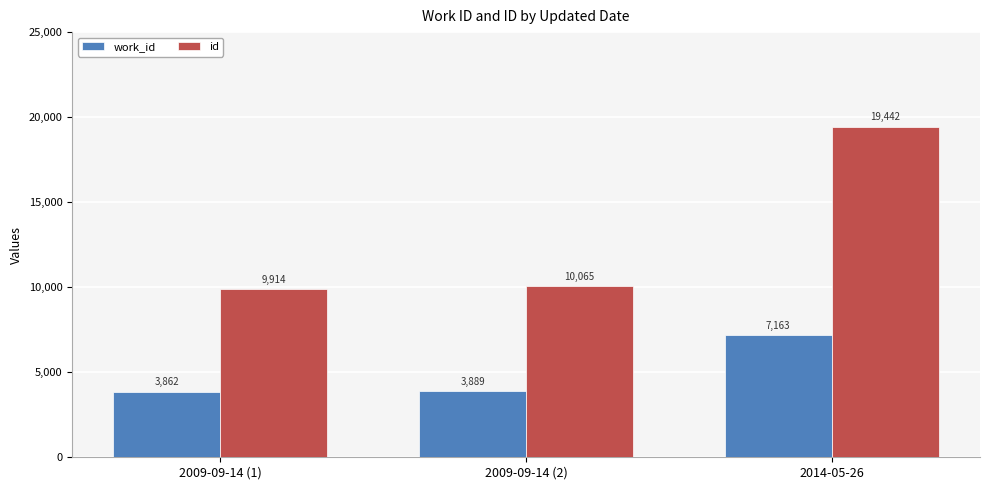

What is the minimum value shown in the chart?

3862